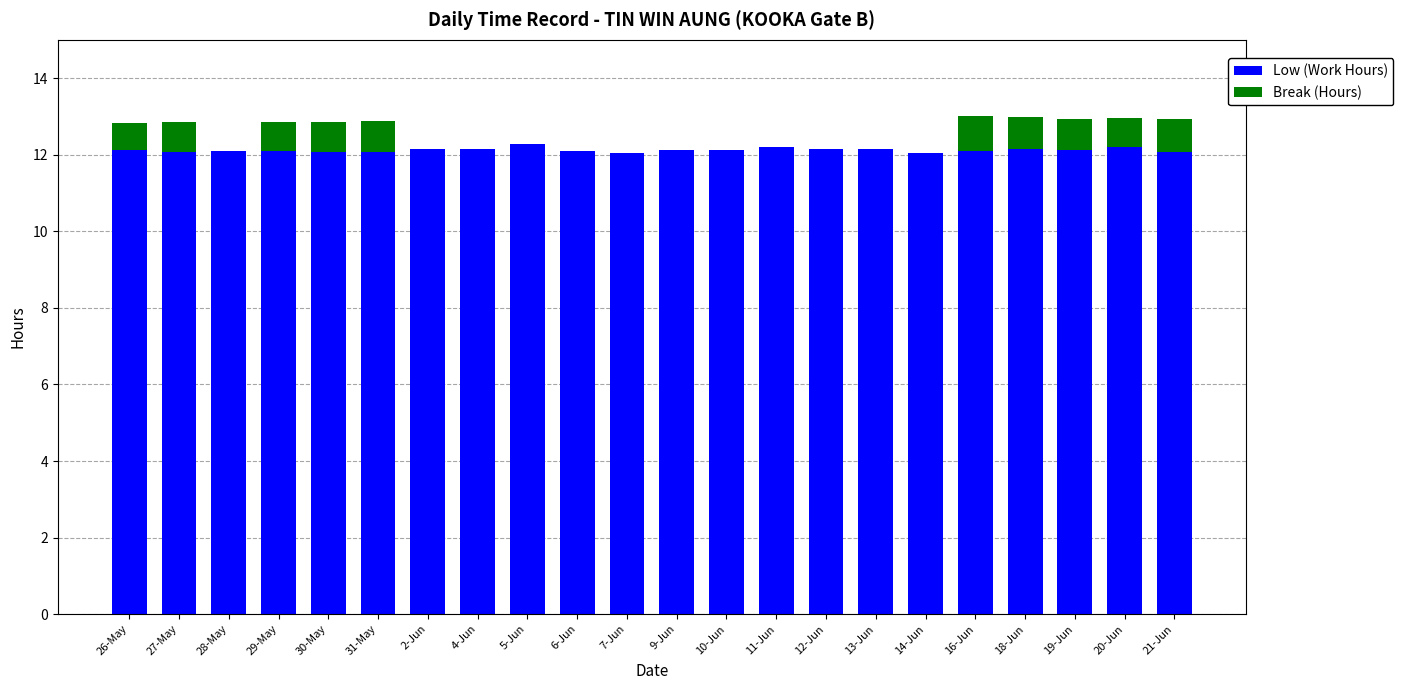

What is the sum of all Low (Work Hours) values?

266.6